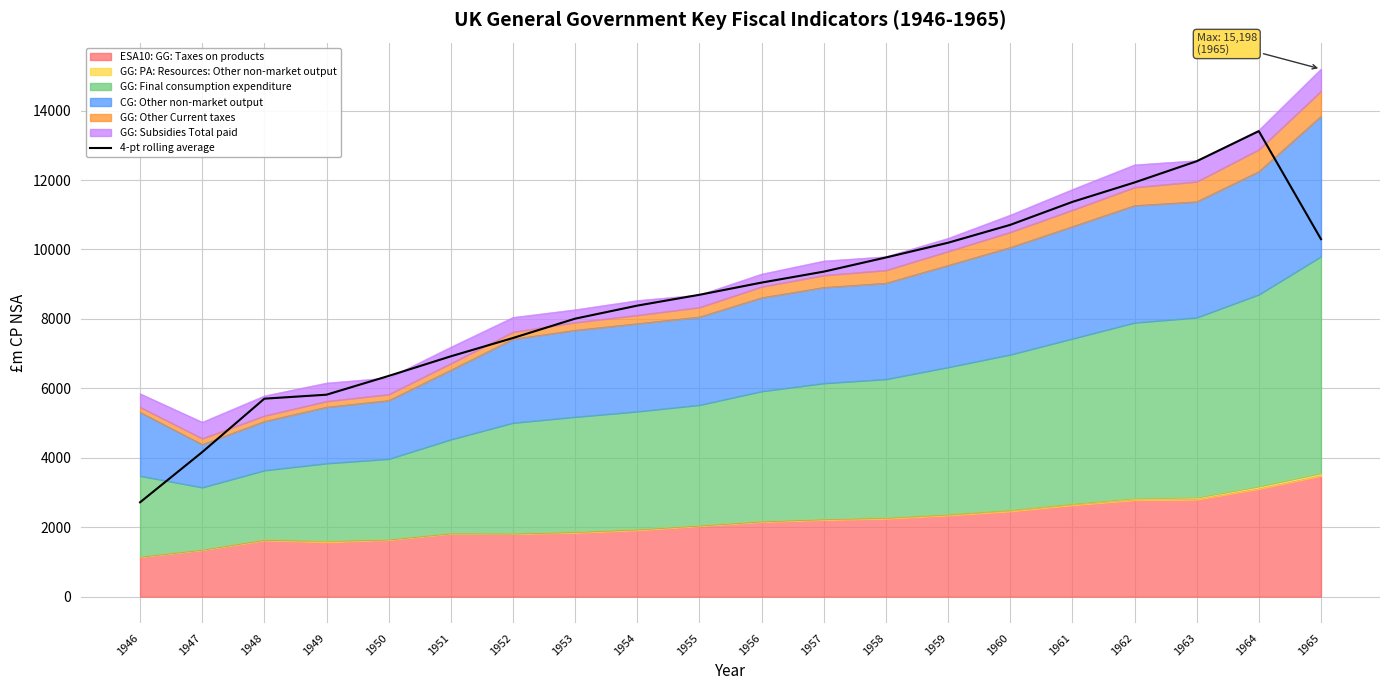

Where is the first local maximum?

1964